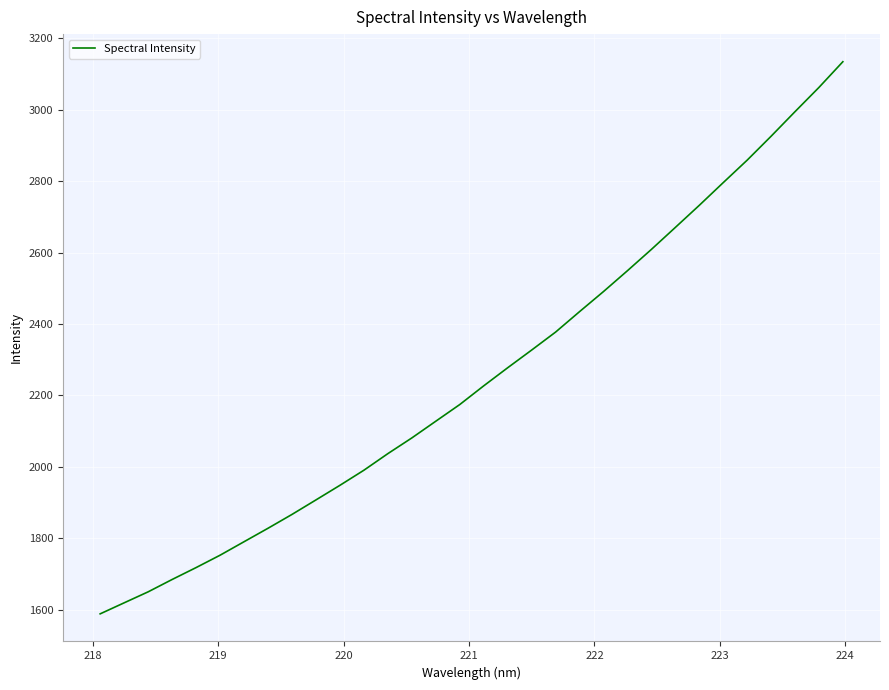

How many lines are shown in the chart?

1